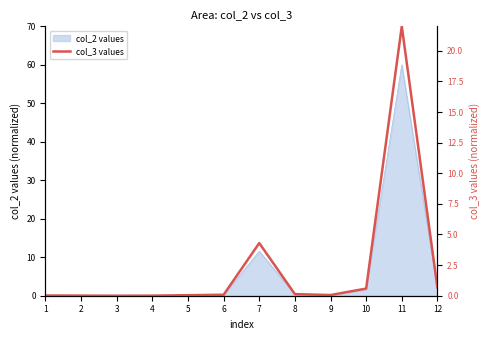

Where is the data nearest to the value 11?

7